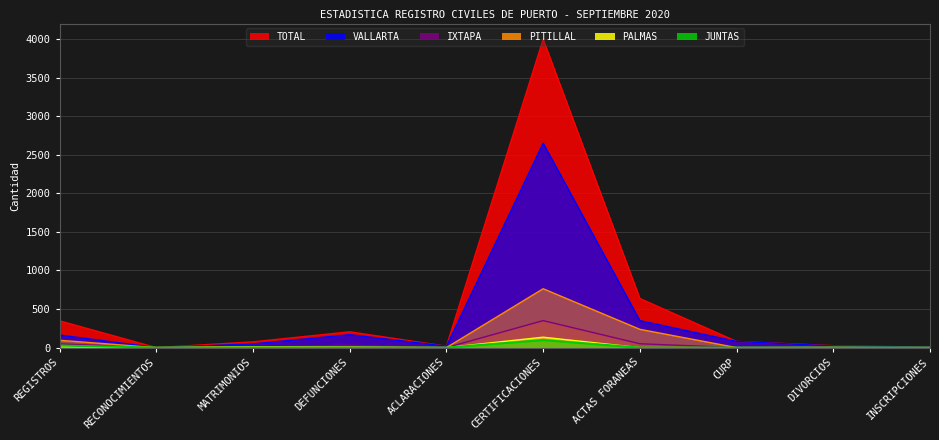

Where is the first local minimum for PITILLAL?

RECONOCIMIENTOS